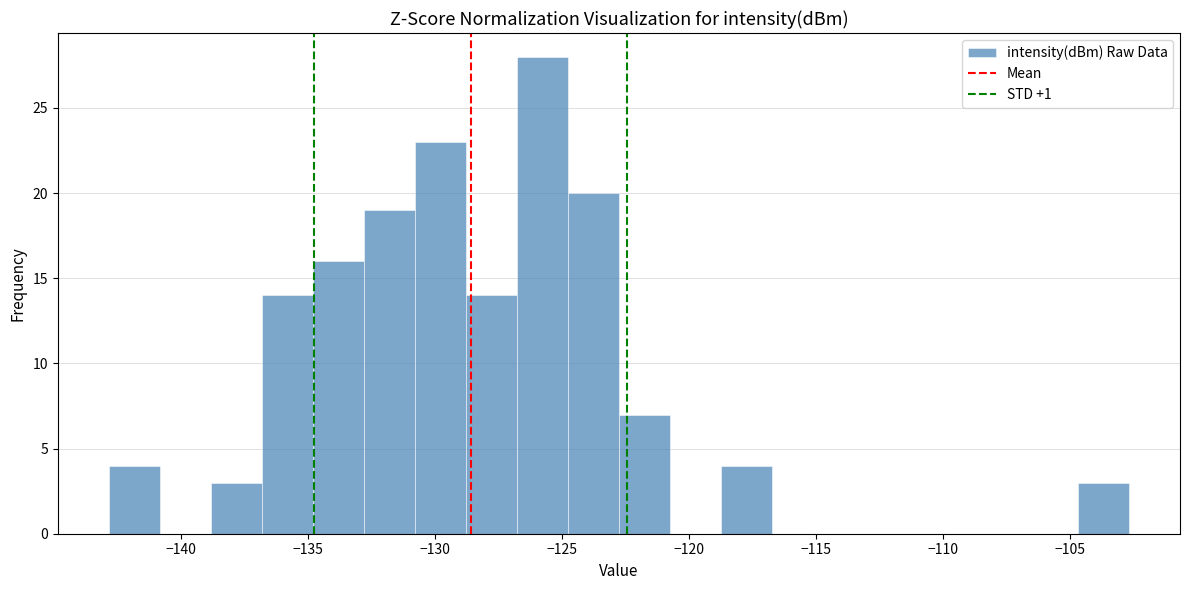

Reading left to right, transcribe this chart: for each bar, give the range it covers on the x-axis and its height. Neither the bar edges nor the heights are printed on the chart, so give them approximately, as read against the axes.

-143.0 to -141.0: 4
-141.0 to -139.0: 0
-139.0 to -137.0: 3
-137.0 to -135.0: 14
-135.0 to -133.0: 16
-133.0 to -131.0: 19
-131.0 to -129.0: 23
-129.0 to -127.0: 14
-127.0 to -125.0: 28
-125.0 to -123.0: 20
-123.0 to -121.0: 7
-121.0 to -118.5: 0
-118.5 to -116.5: 4
-116.5 to -114.5: 0
-114.5 to -112.5: 0
-112.5 to -110.5: 0
-110.5 to -108.5: 0
-108.5 to -106.5: 0
-106.5 to -104.5: 0
-104.5 to -102.5: 3